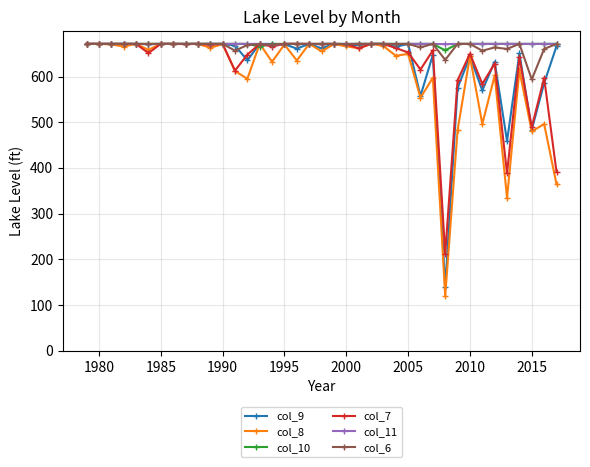

What is the greatest value displayed?

671.4